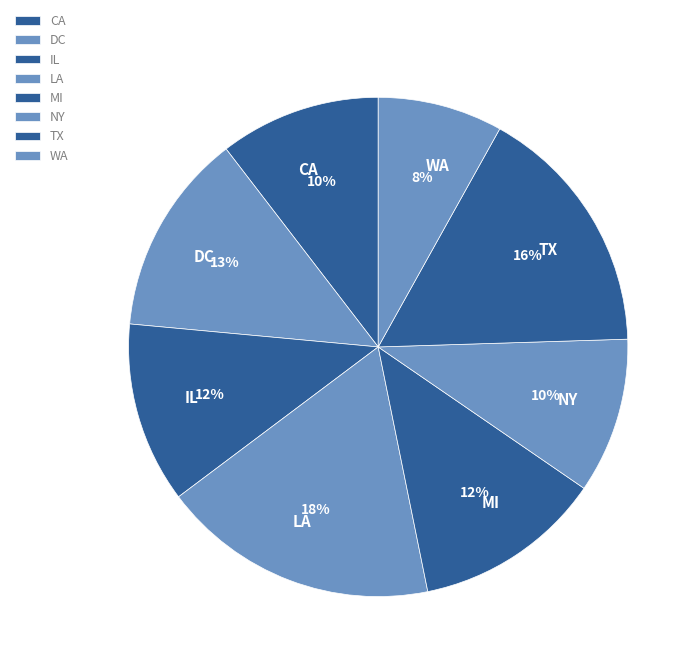

What percentage is the LA slice, to the nearest percent?

18%